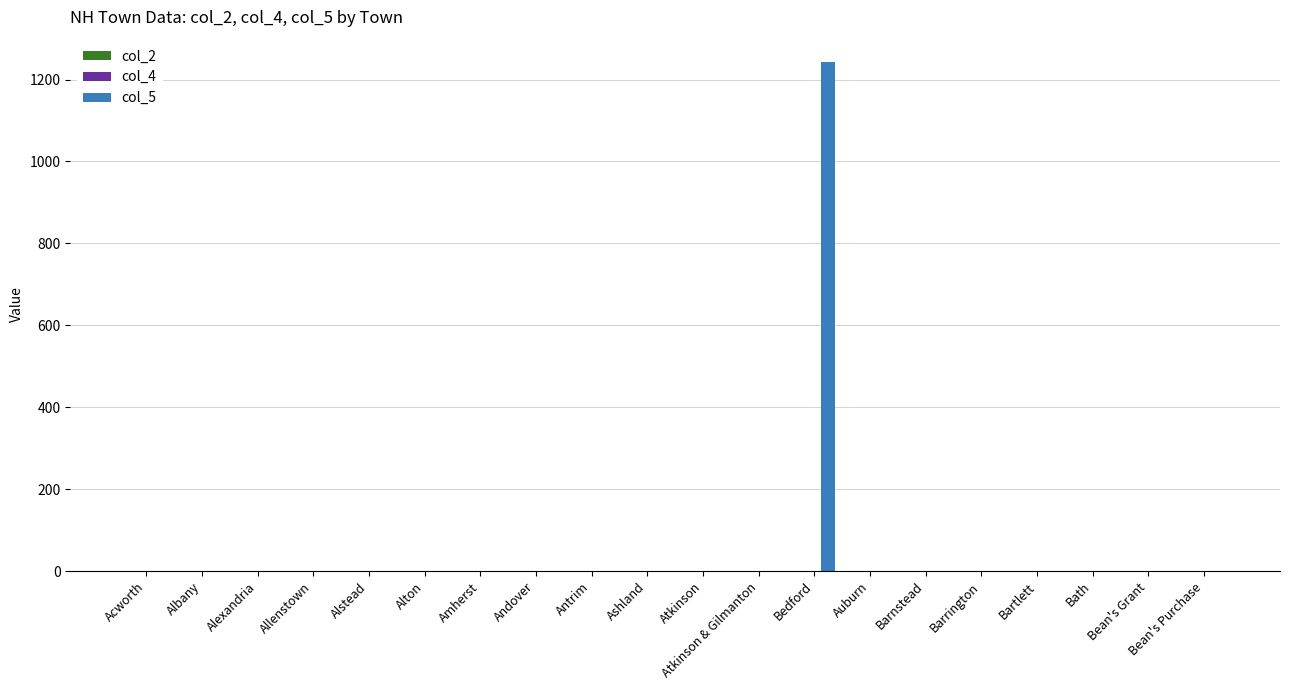

How many groups of bars are there?

20